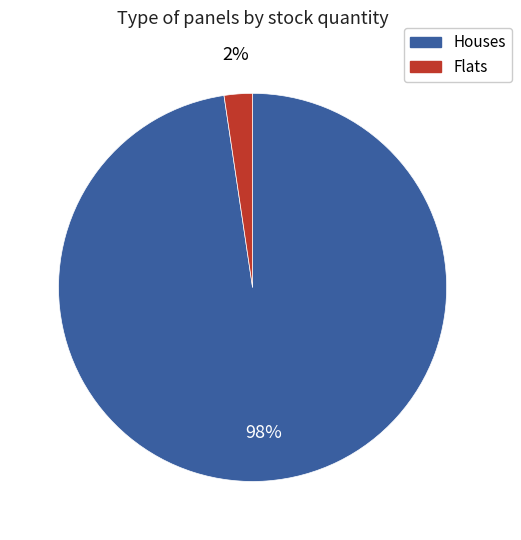

To the nearest percent, what is the average slice percentage?

50%